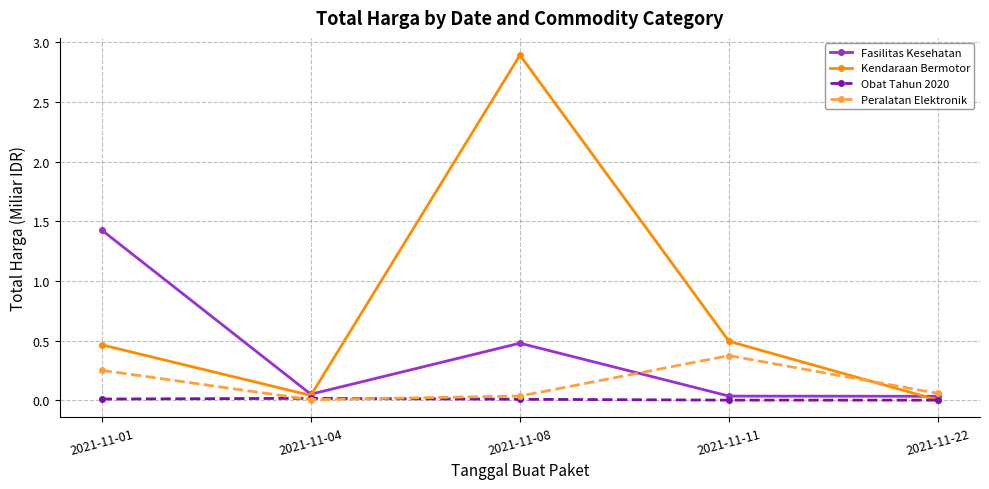

List the series in order of their overall mean, lowest first.

Obat Tahun 2020, Peralatan Elektronik, Fasilitas Kesehatan, Kendaraan Bermotor